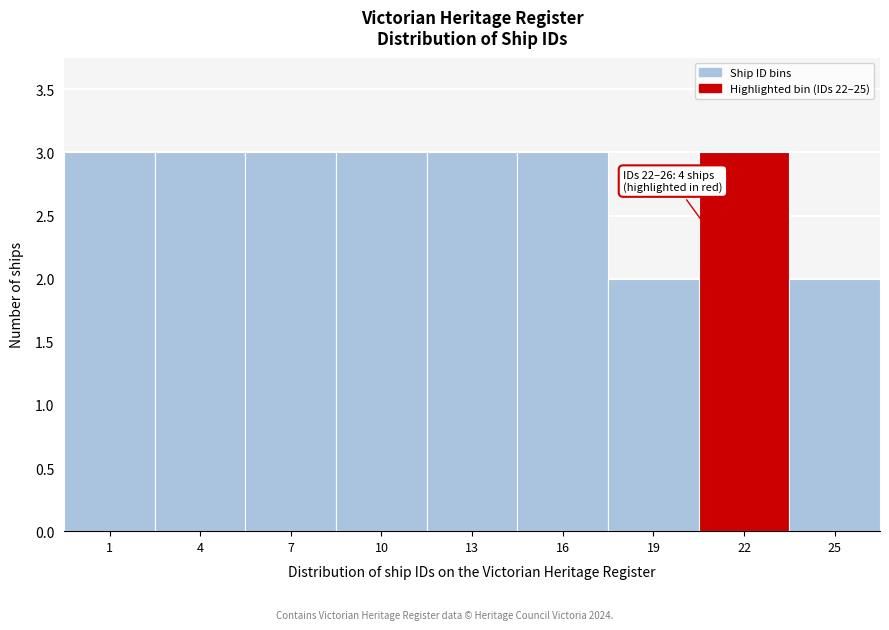

Reading left to right, extract all data points from this chart.

3	3	3	3	3	3	2	3	2